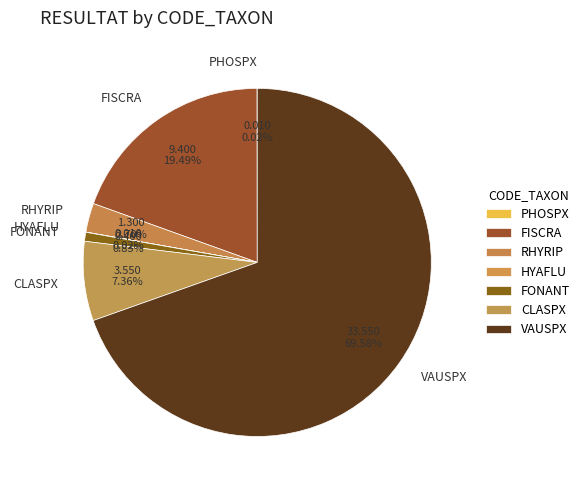

Which slice is the largest?

VAUSPX